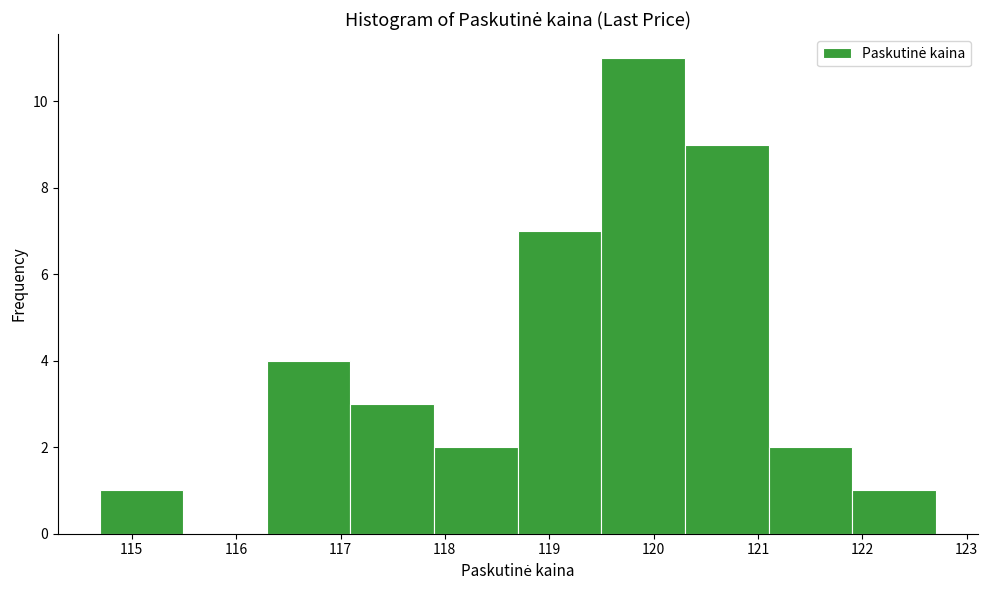

Over which range of the x-axis is the bar tallest?

119.5 to 120.3